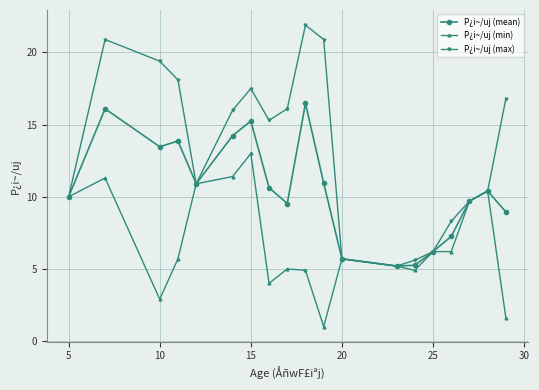

List the series in order of their peak value, lowest first.

P¿i~/uj (min), P¿i~/uj (mean), P¿i~/uj (max)